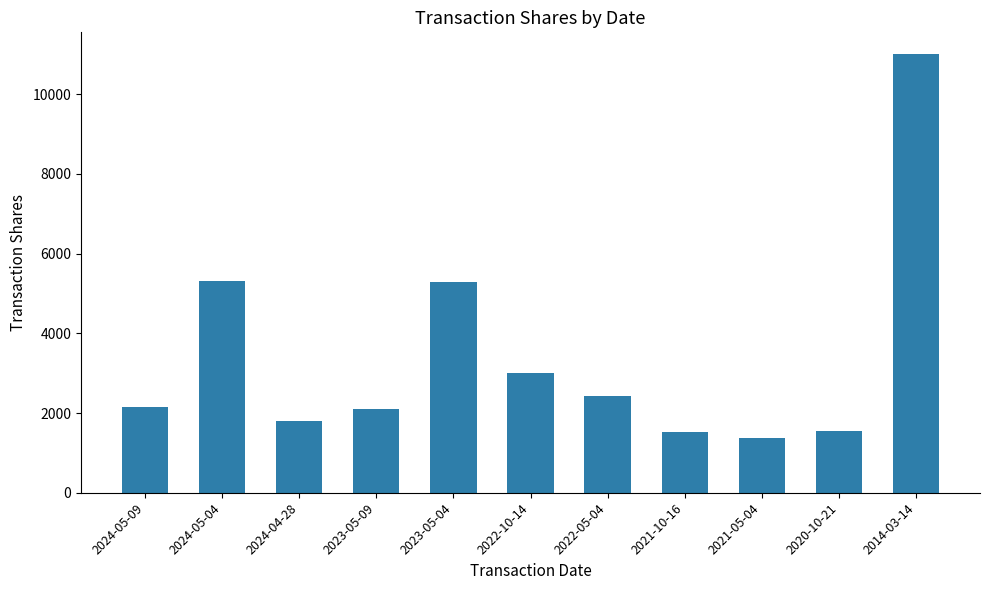

The value at 2022-10-14 is 4114. True or false?

False